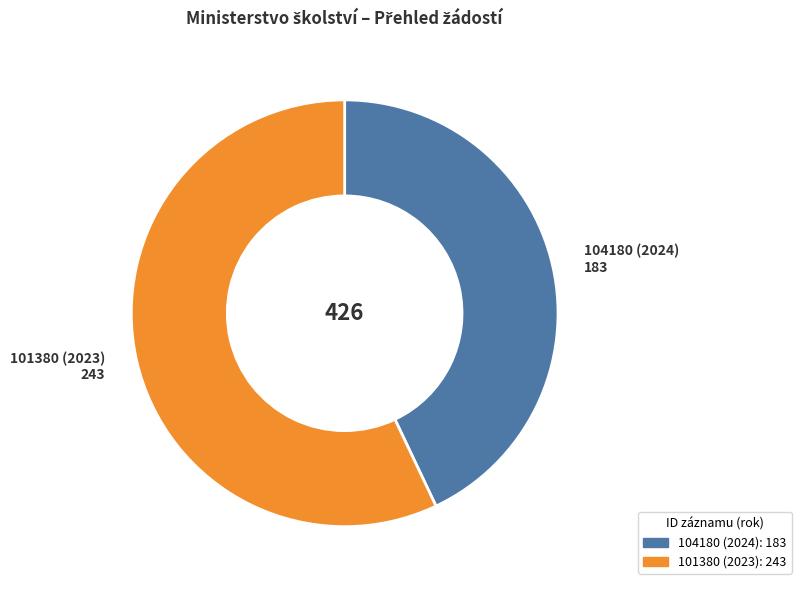

Is it true that 101380 (2023) is 49% of the pie?

False